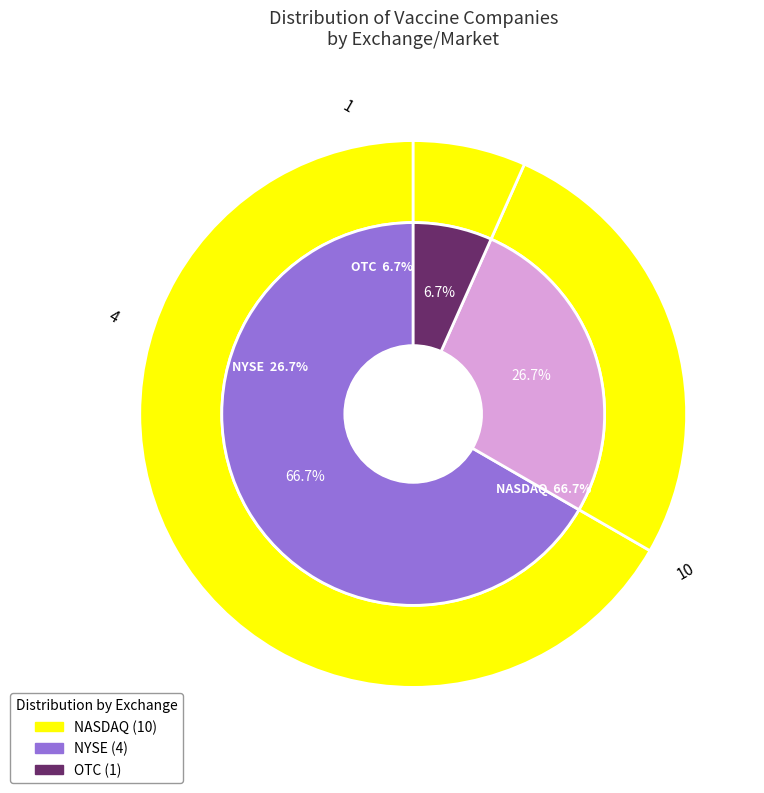

Which slice is the largest?

NASDAQ